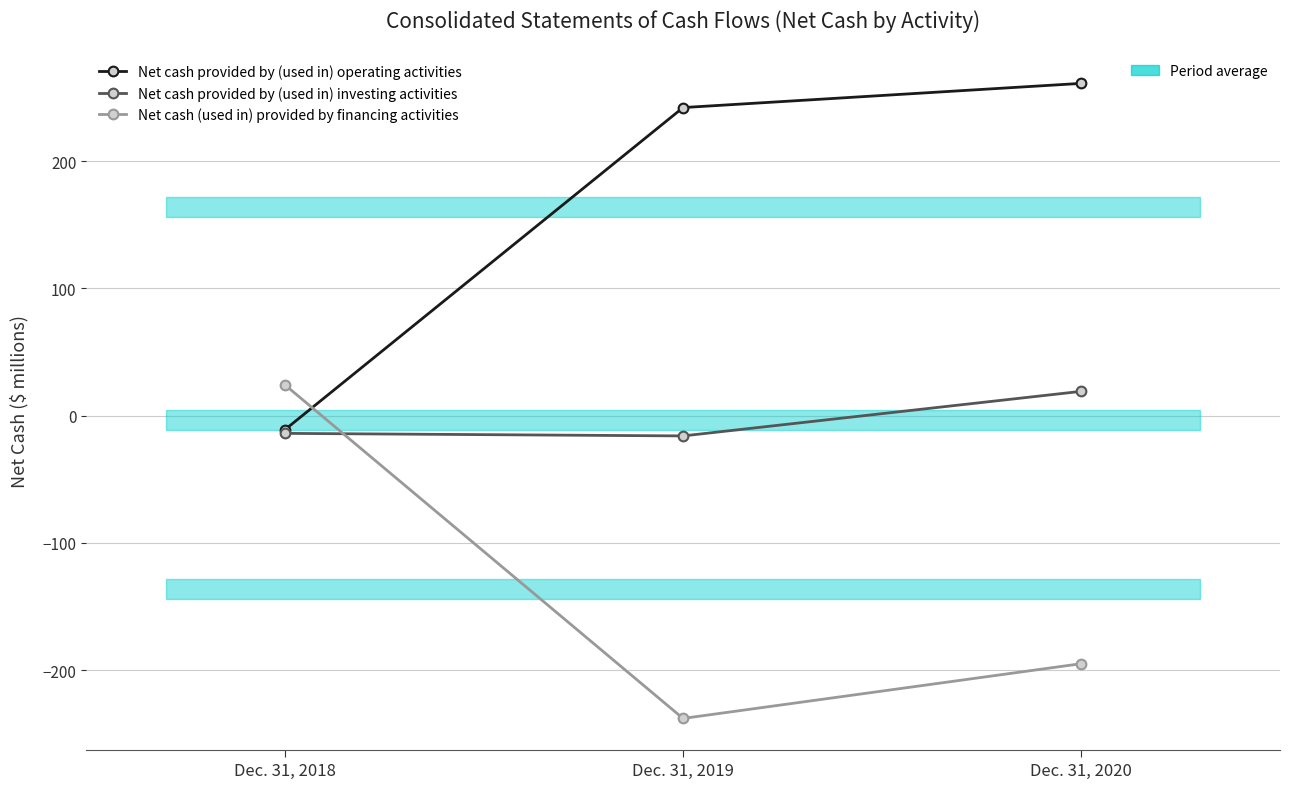

How many negative values does the Net cash provided by (used in) operating activities series have?

1